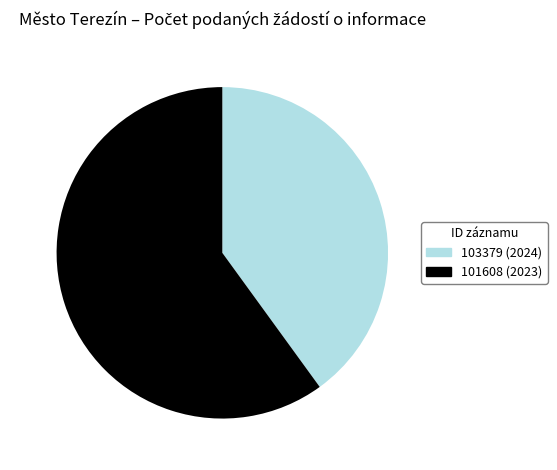

How many slices are in this pie chart?

2